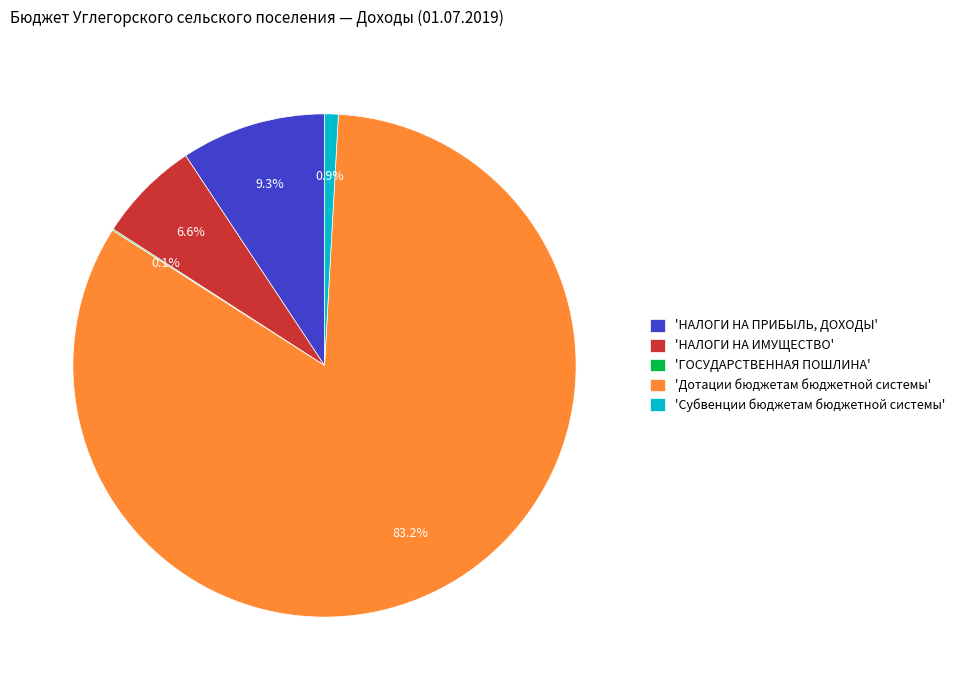

Does any single category account for the majority?

Yes